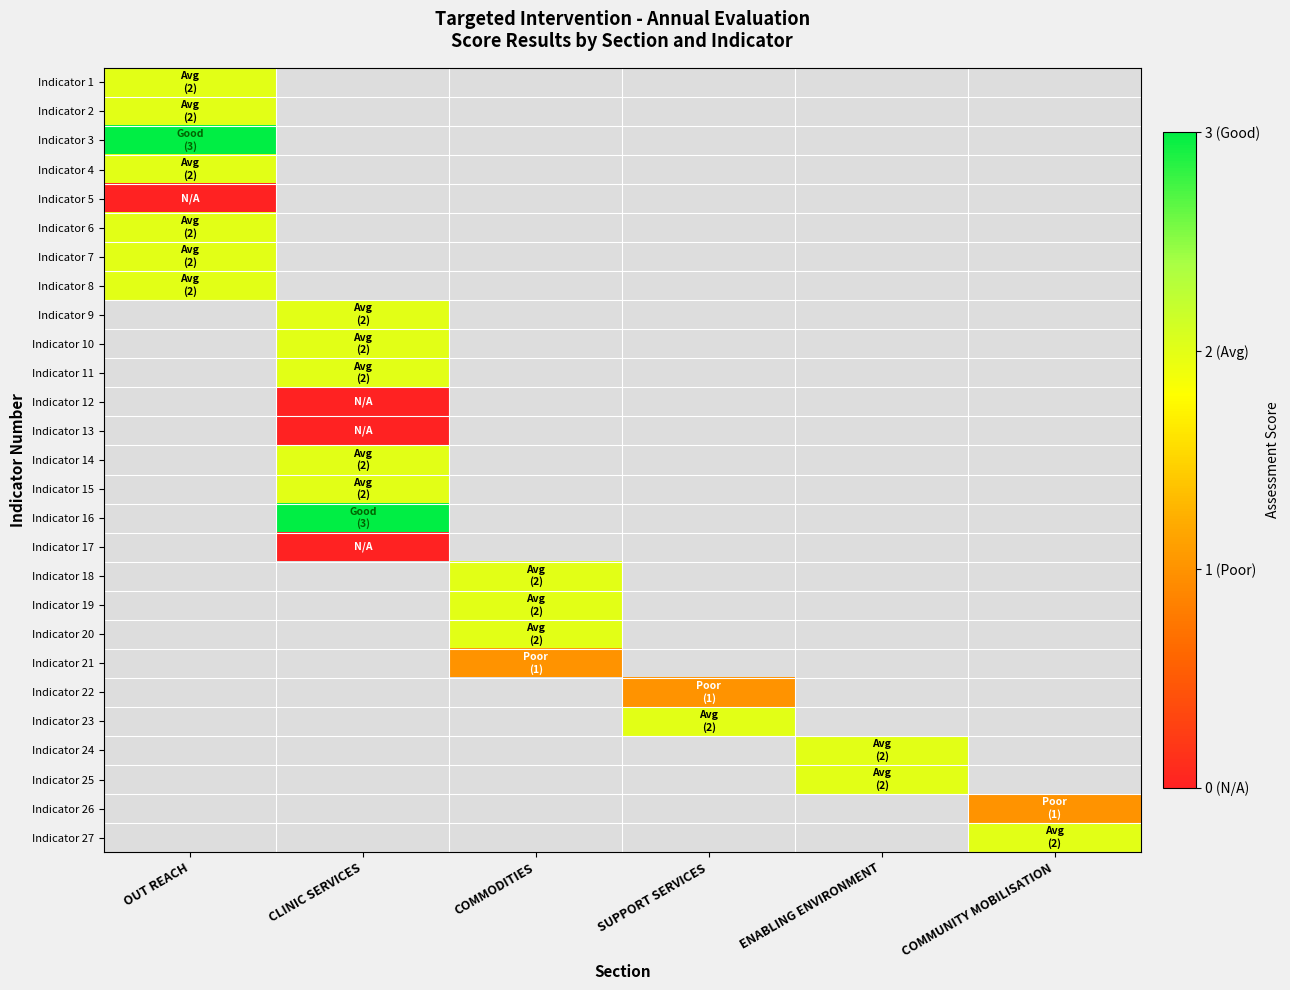

At COMMODITIES, list the series in order from largest to smallest.

Indicator 1, Indicator 2, Indicator 3, Indicator 4, Indicator 5, Indicator 6, Indicator 7, Indicator 8, Indicator 9, Indicator 10, Indicator 11, Indicator 12, Indicator 13, Indicator 14, Indicator 15, Indicator 16, Indicator 17, Indicator 18, Indicator 19, Indicator 20, Indicator 21, Indicator 22, Indicator 23, Indicator 24, Indicator 25, Indicator 26, Indicator 27